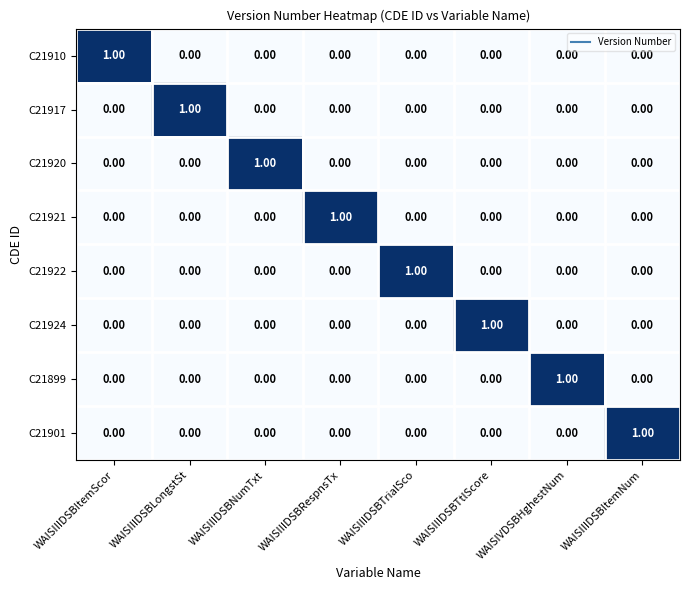

Is the value of C21899 at WAISIVDSBHghestNum greater than the value of C21921 at WAISIIIDSBTtlScore?

Yes